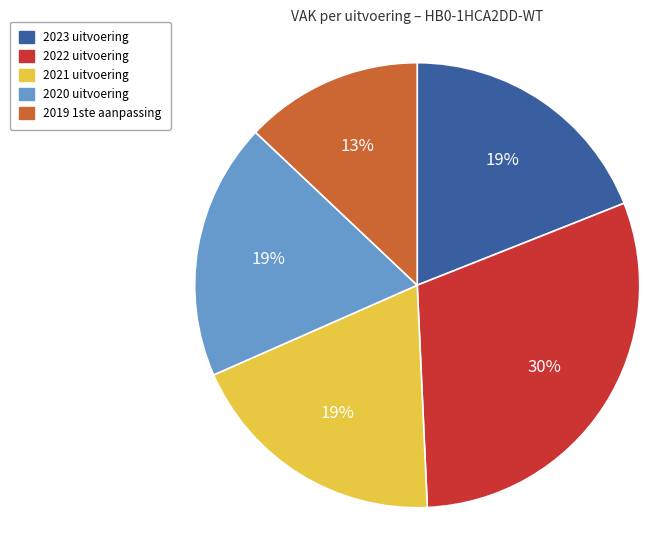

True or false: 2022 uitvoering accounts for 30% of the total.

True